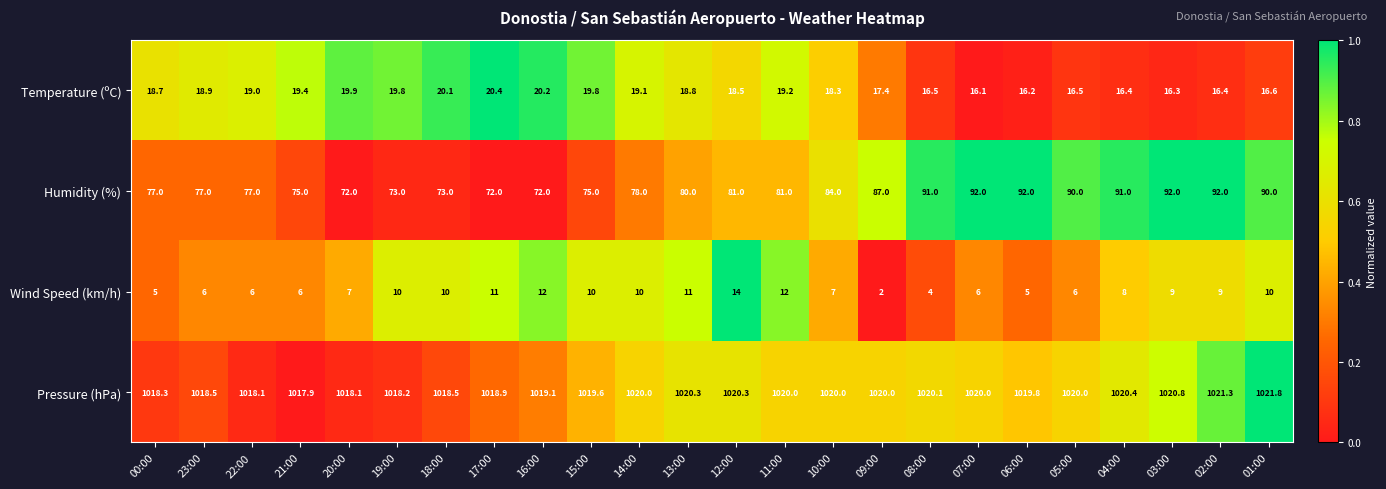

At which label does Wind Speed (km/h) first exceed 9?

19:00